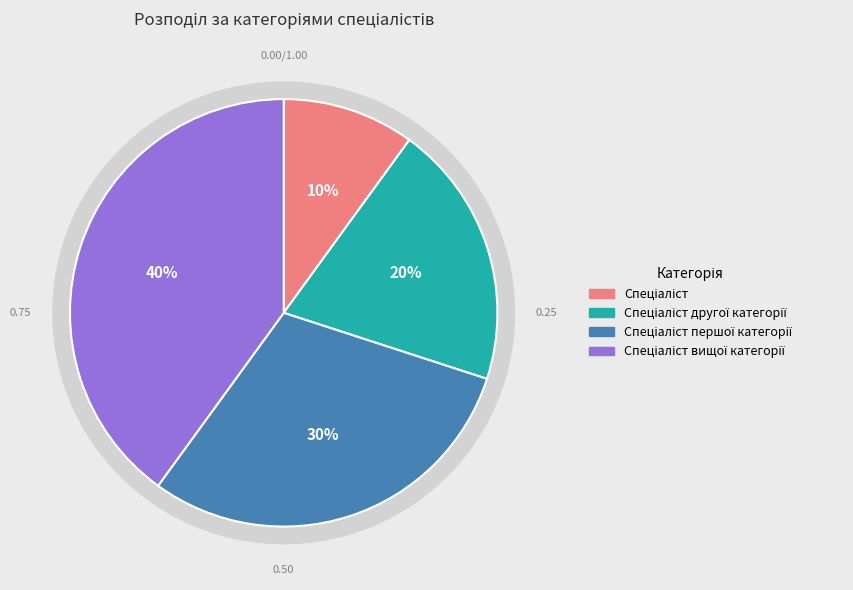

How many segments does this pie chart have?

4